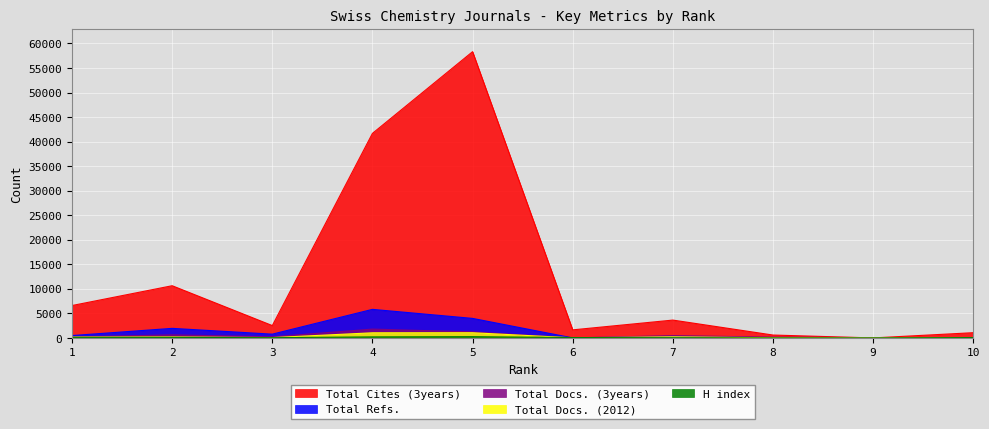

What is the maximum value for H index?

269